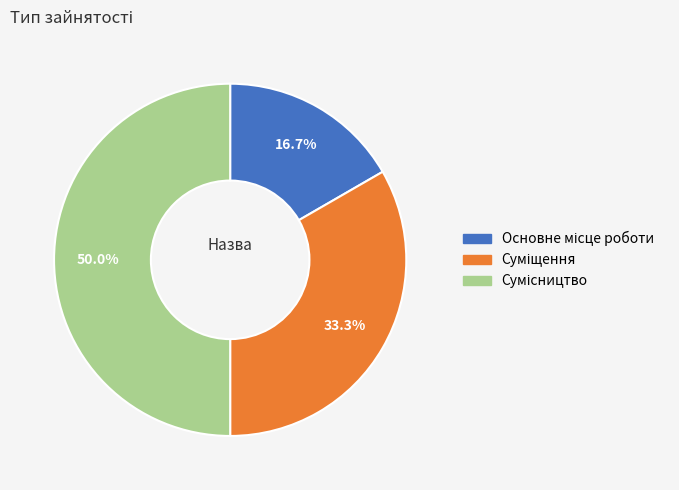

What percentage is the Сумісництво slice, to the nearest percent?

50%